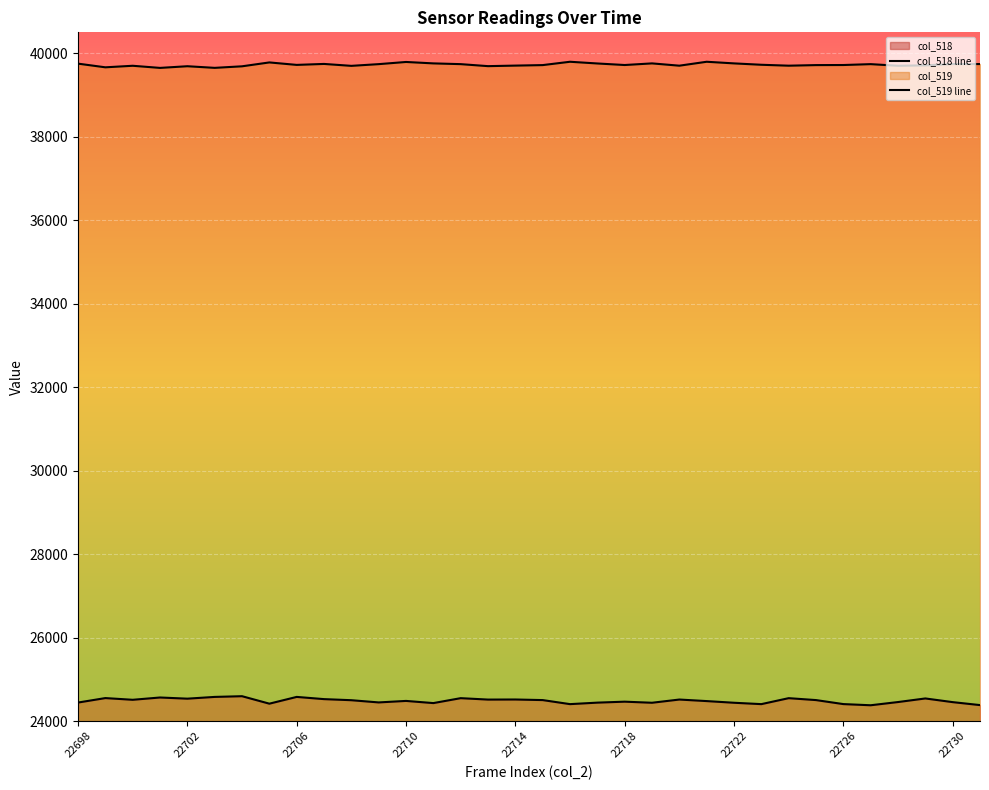

Between 14 and 30, which series saw the biggest shift?

col_518 line